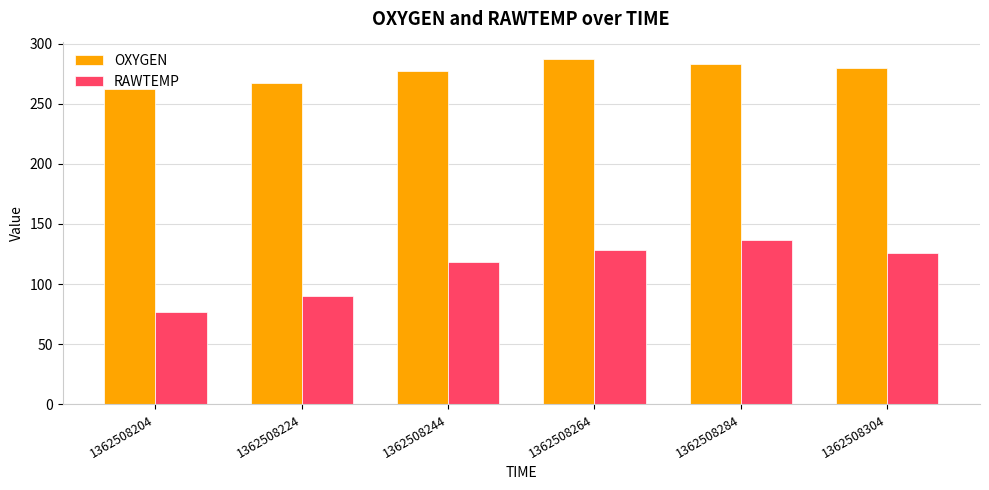

What is the maximum value shown in the chart?

287.2